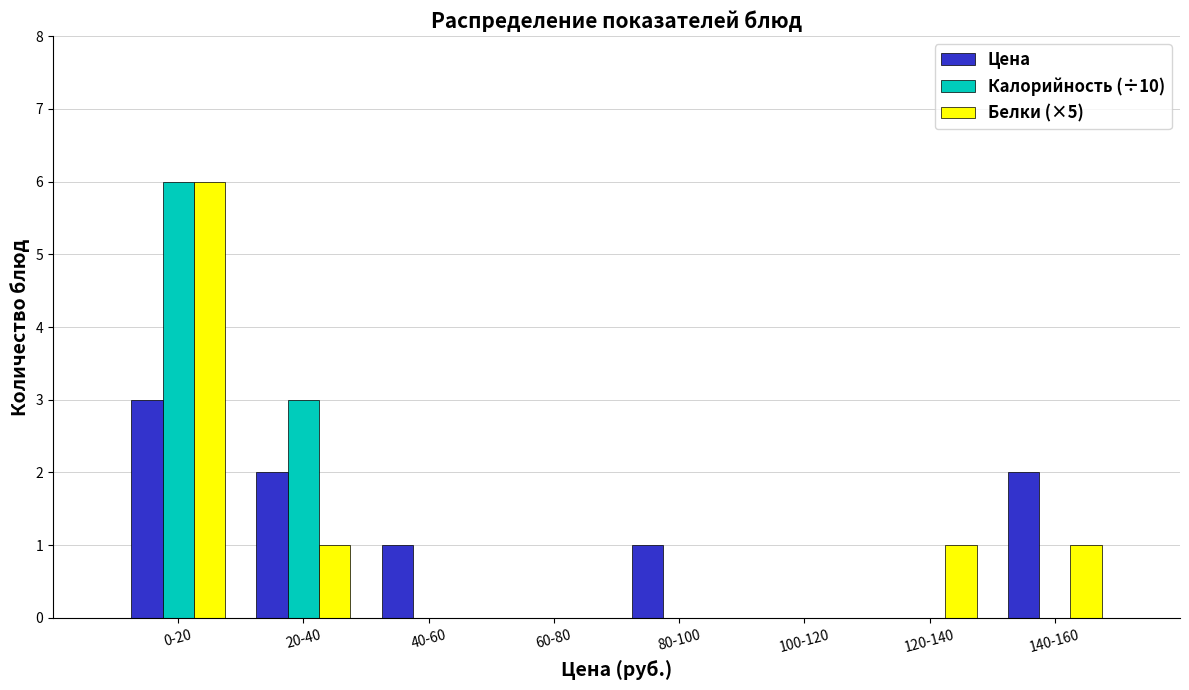

Reading right to left, what are all the values shown in this chart?

Цена: 140-160=2	120-140=0	100-120=0	80-100=1	60-80=0	40-60=1	20-40=2	0-20=3
Калорийность (÷10): 140-160=0	120-140=0	100-120=0	80-100=0	60-80=0	40-60=0	20-40=3	0-20=6
Белки (×5): 140-160=1	120-140=1	100-120=0	80-100=0	60-80=0	40-60=0	20-40=1	0-20=6